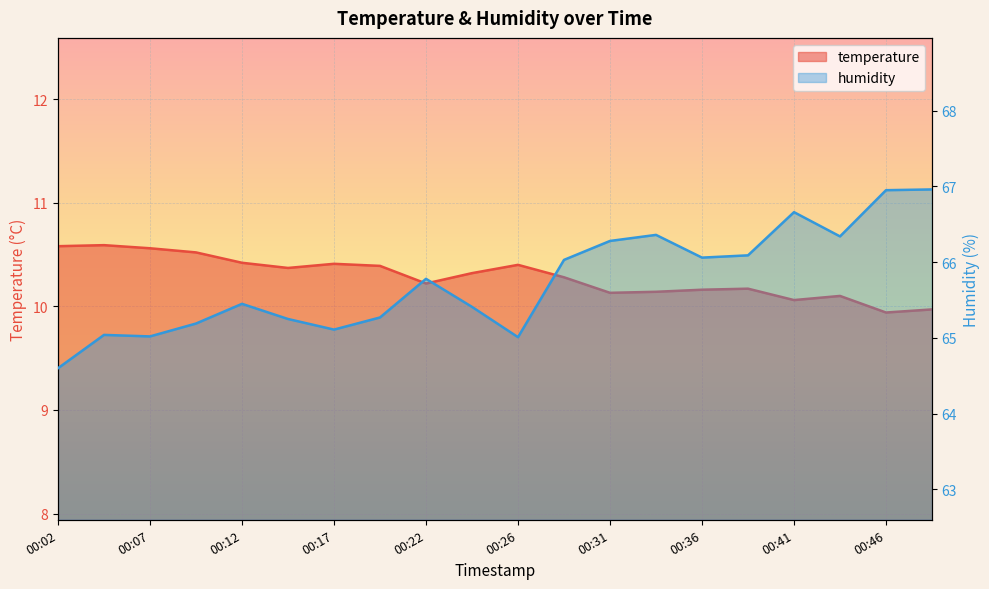

At which label is humidity closest to 65?

00:26